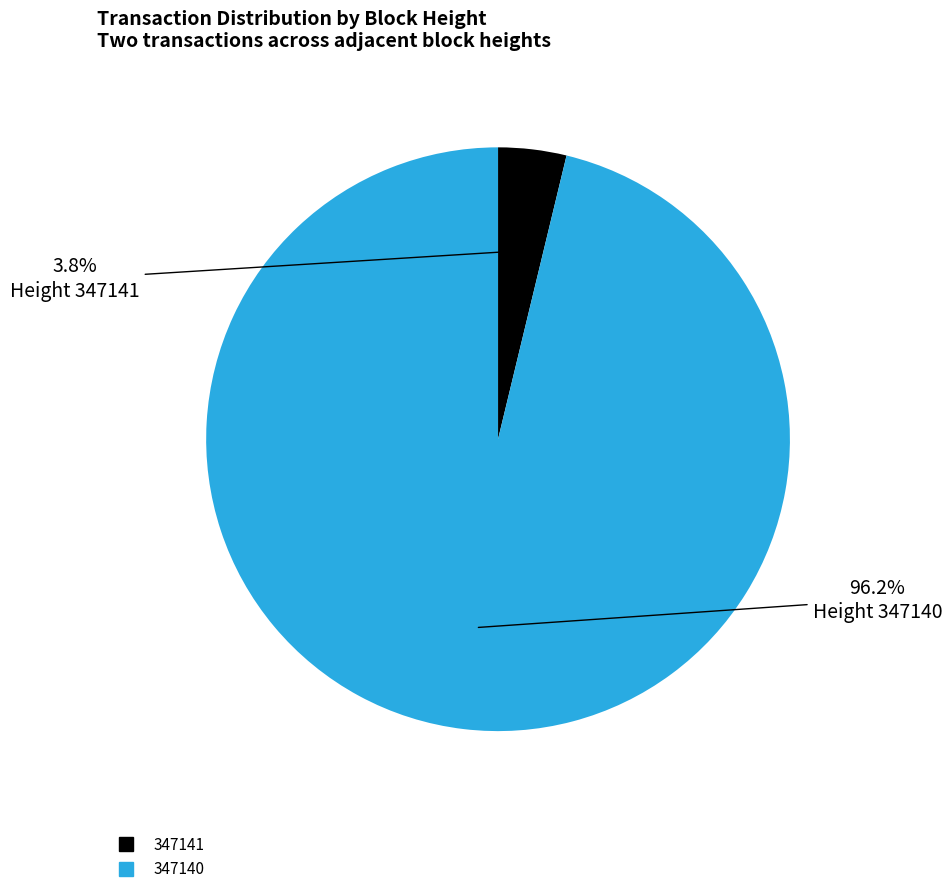

Does any single category account for the majority?

Yes